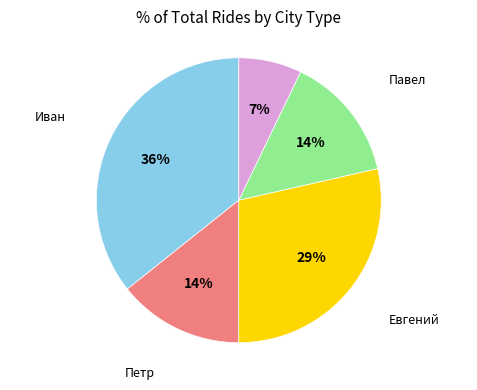

Does any single category account for the majority?

No